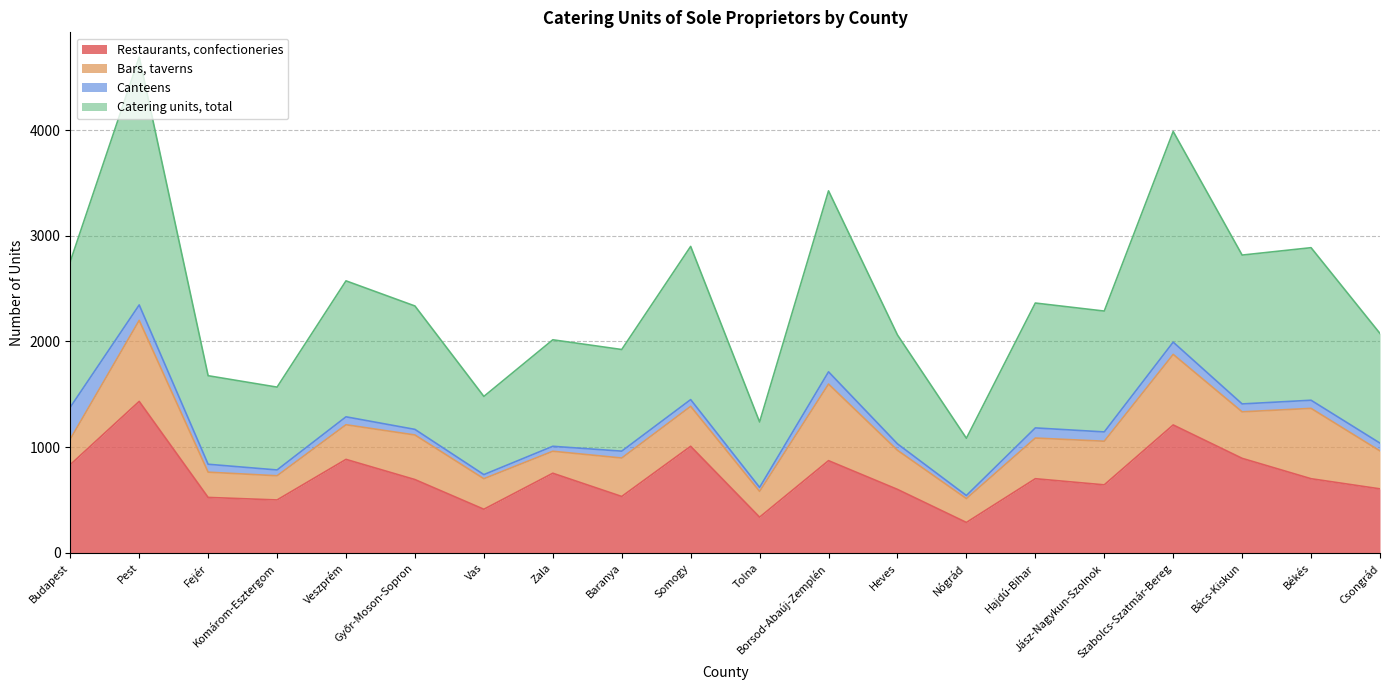

How many interior local valleys does the Restaurants, confectioneries series have?

6